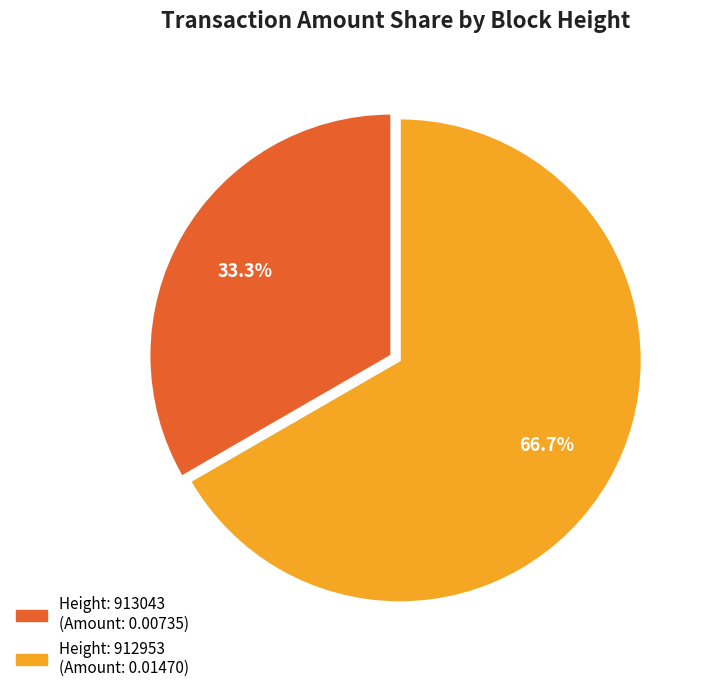

Is there any slice that represents more than half of the pie?

Yes